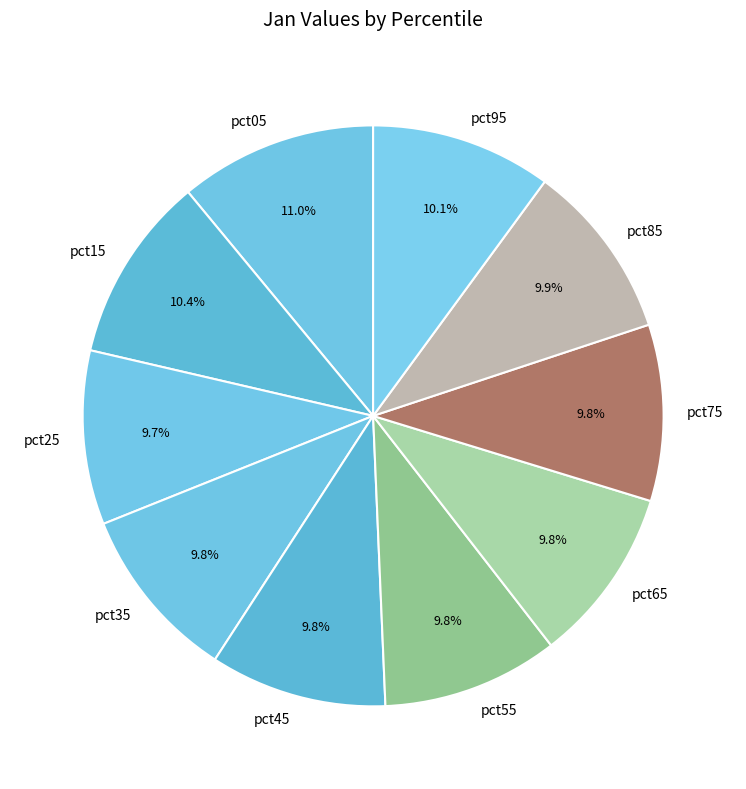

To the nearest percent, what is the difference between the largest and smallest slice percentages?

1%